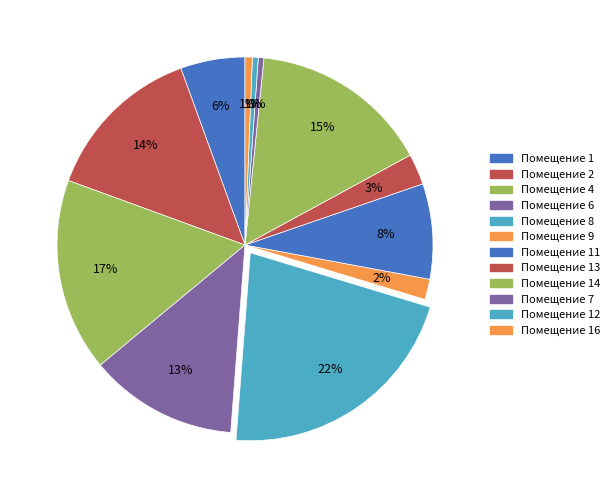

How many slices are in this pie chart?

12